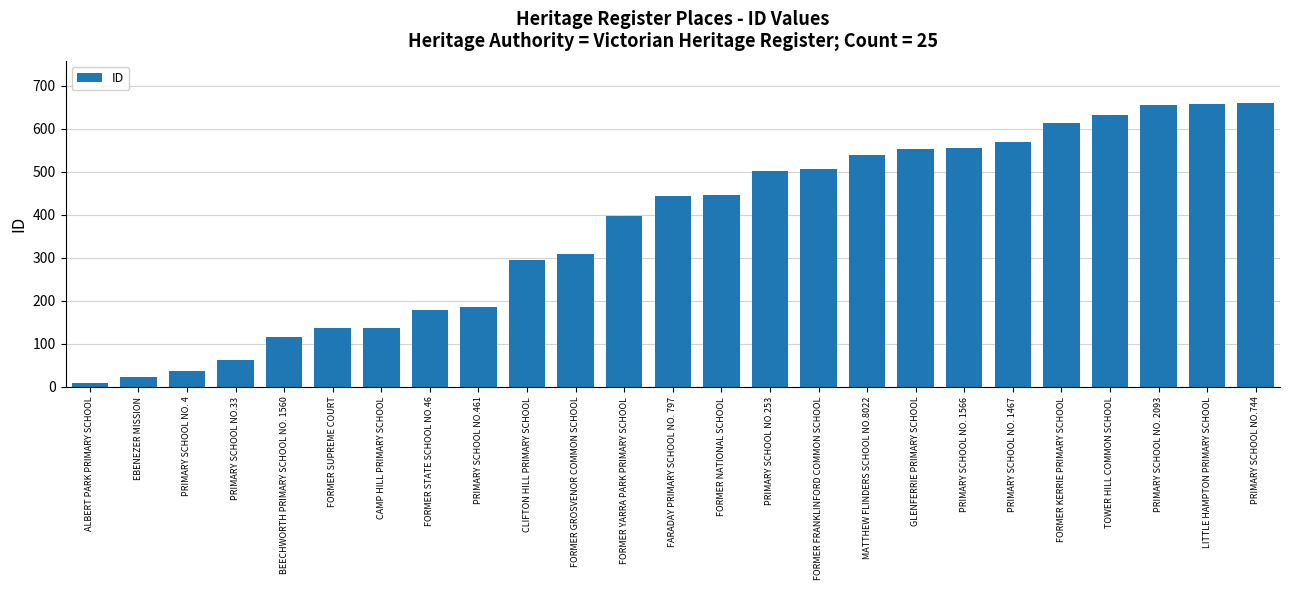

How many data points are less than 443?

12